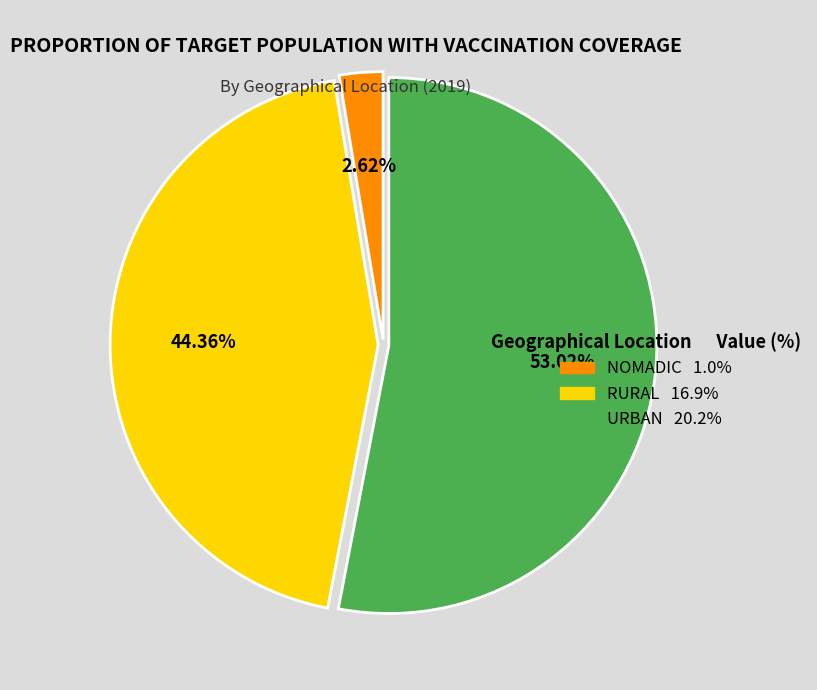

True or false: RURAL accounts for 52% of the total.

False